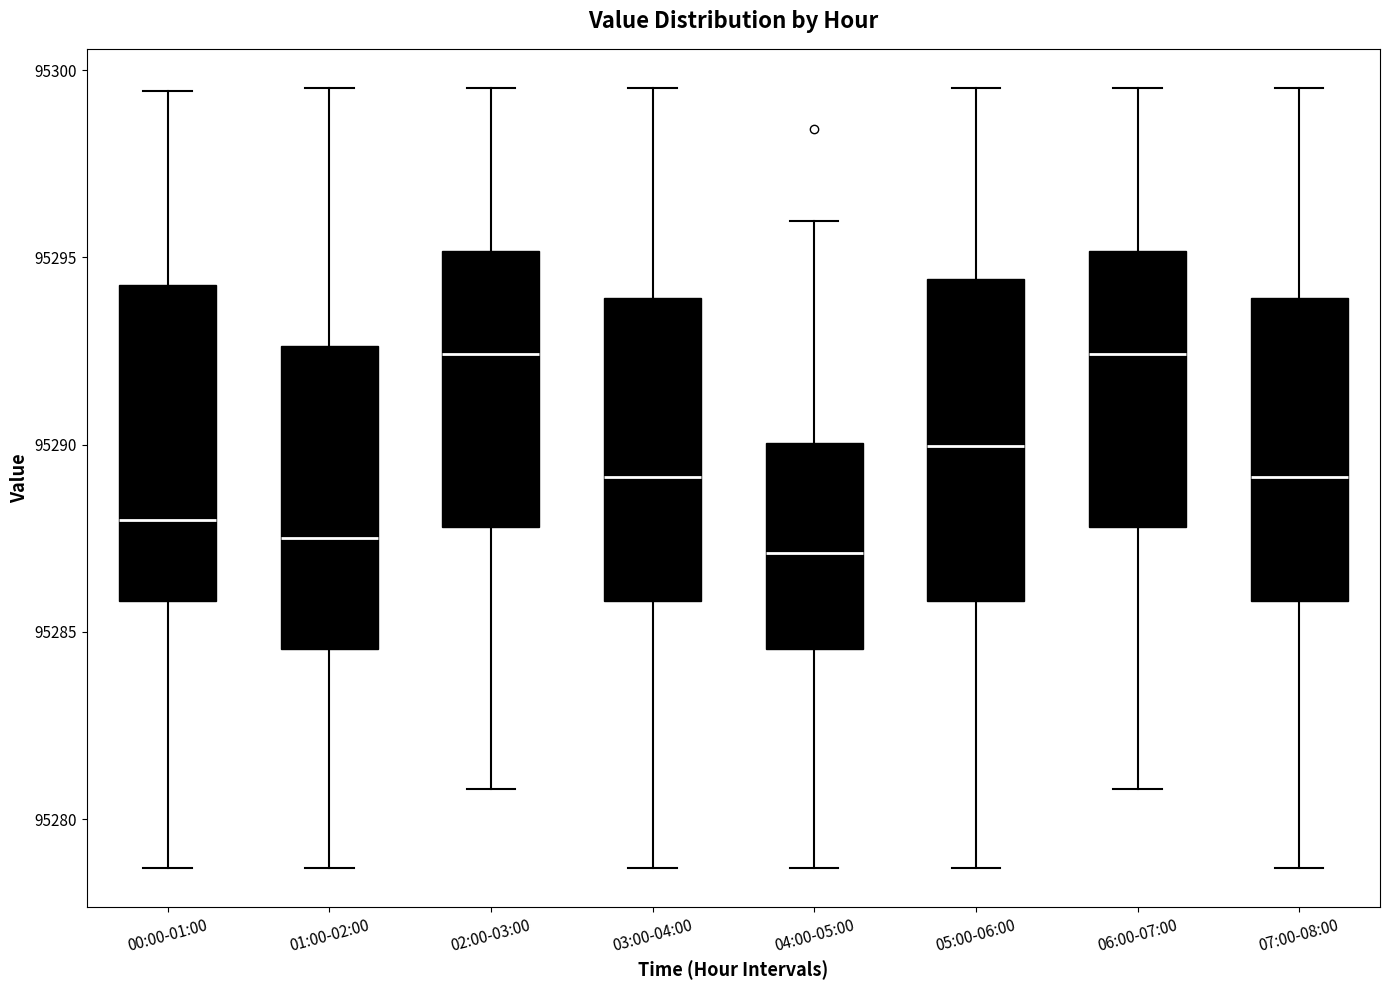

Where is the upper edge of the box for 00:00-01:00 on the y-axis? The values are not printed on the chart, so give them approximately, as read against the axis.

95294.5